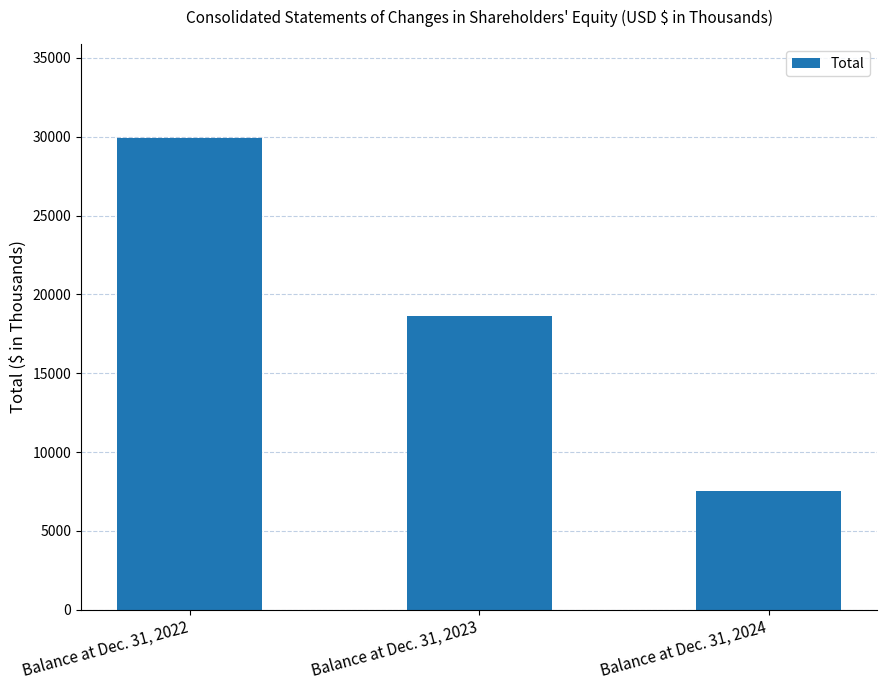

The value at Balance at Dec. 31, 2024 is 7507. True or false?

True